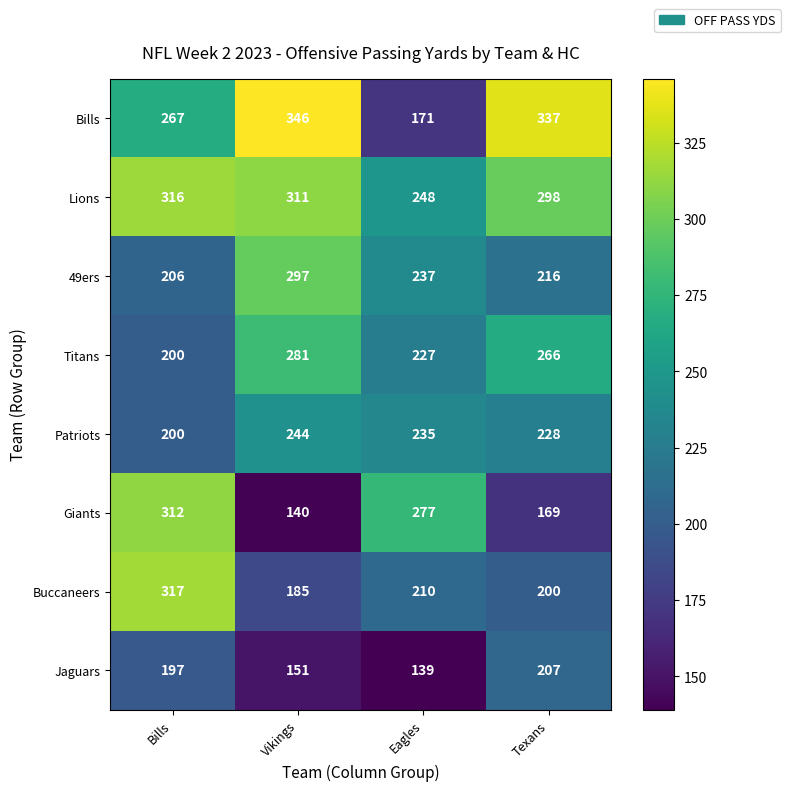

What is the maximum value shown in the chart?

346